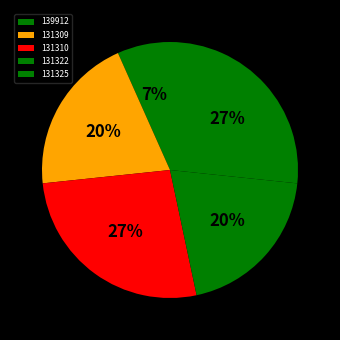

What is the ratio of the value at 131322 to the value at 131309?

1.0